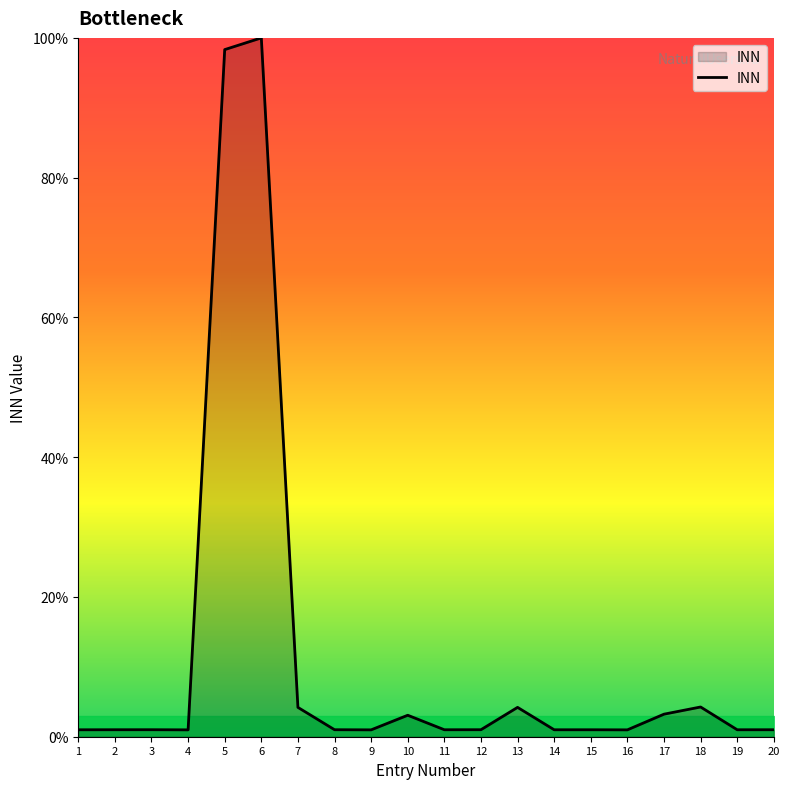

The chart shows a value of 1.0 at 4. True or false?

True